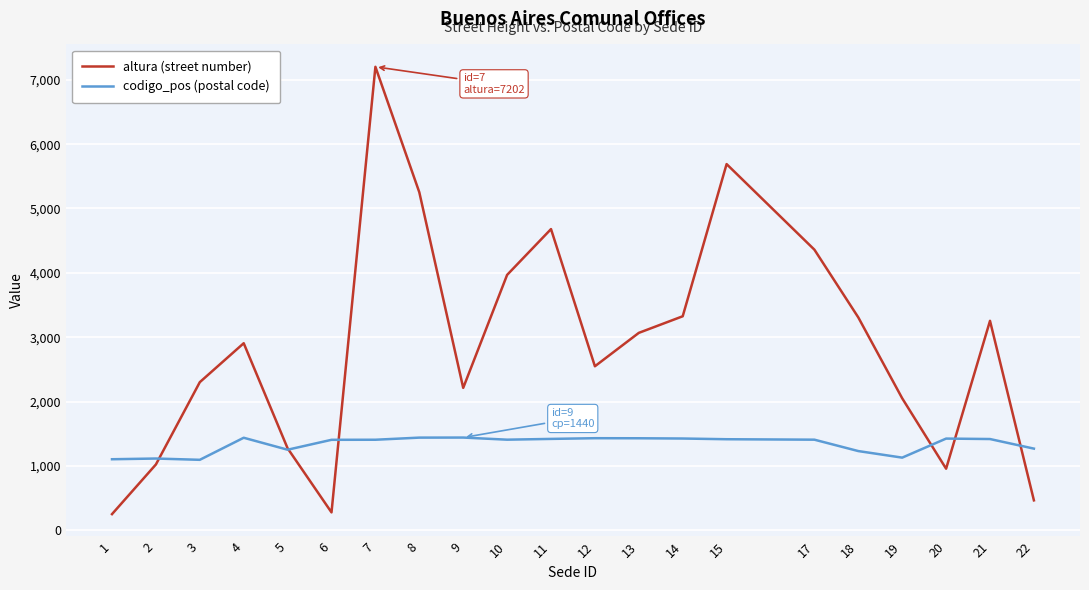

At which category is the sum across all series the highest?

7